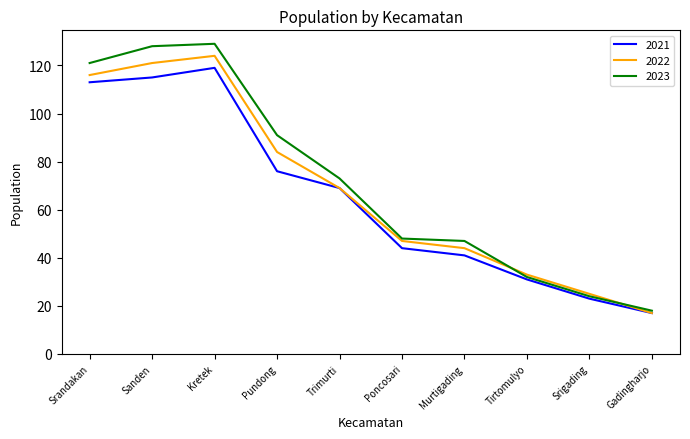

The value of 2023 at Srigading is 40. True or false?

False